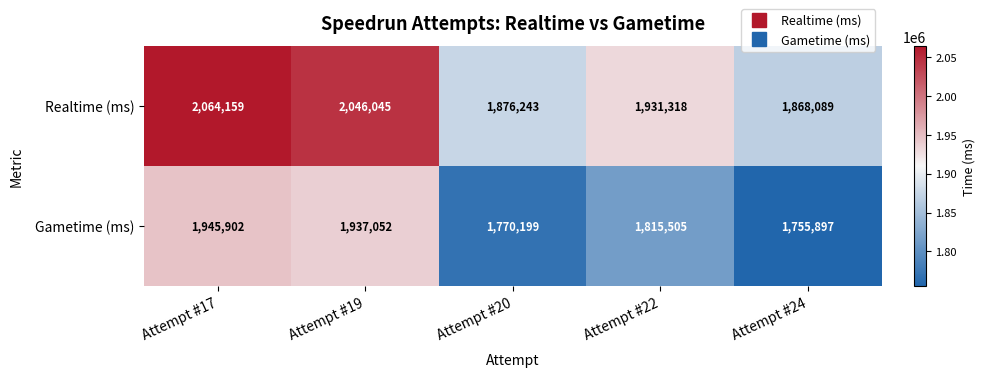

What is the average value of the Gametime (ms) series?

1844911